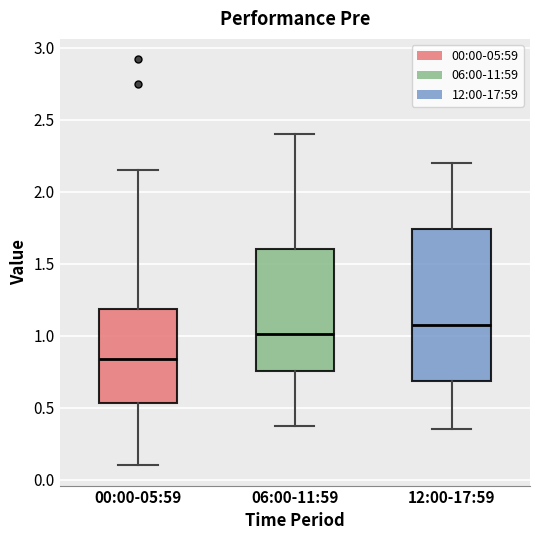

Comparing the boxes themselves (not the whiskers), which one is the tallest?

12:00-17:59